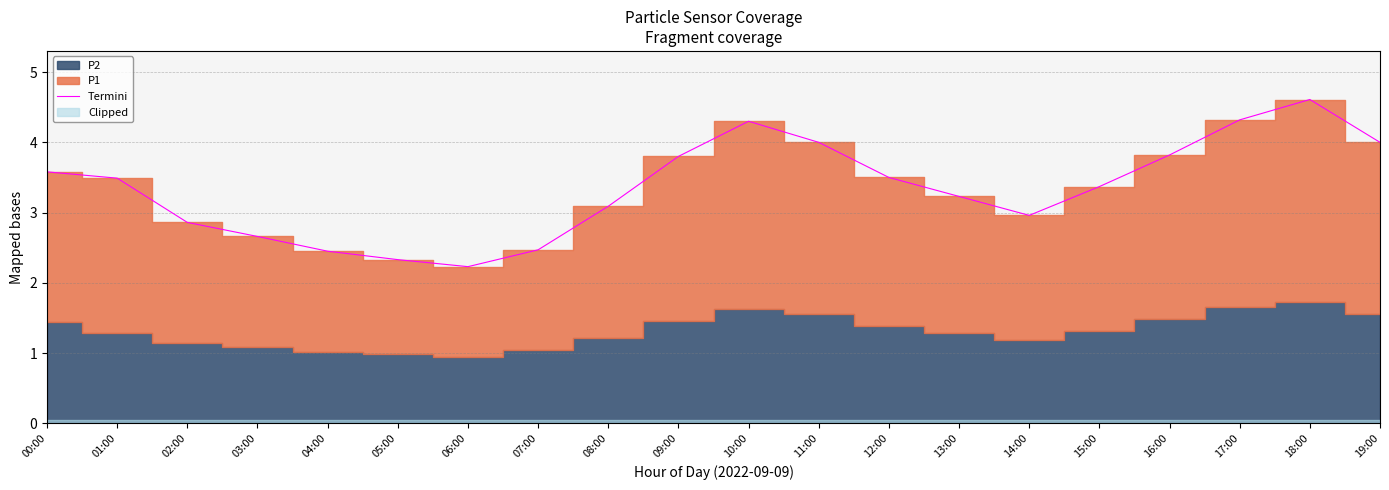

What is the value of the 13th point from the left?

3.5